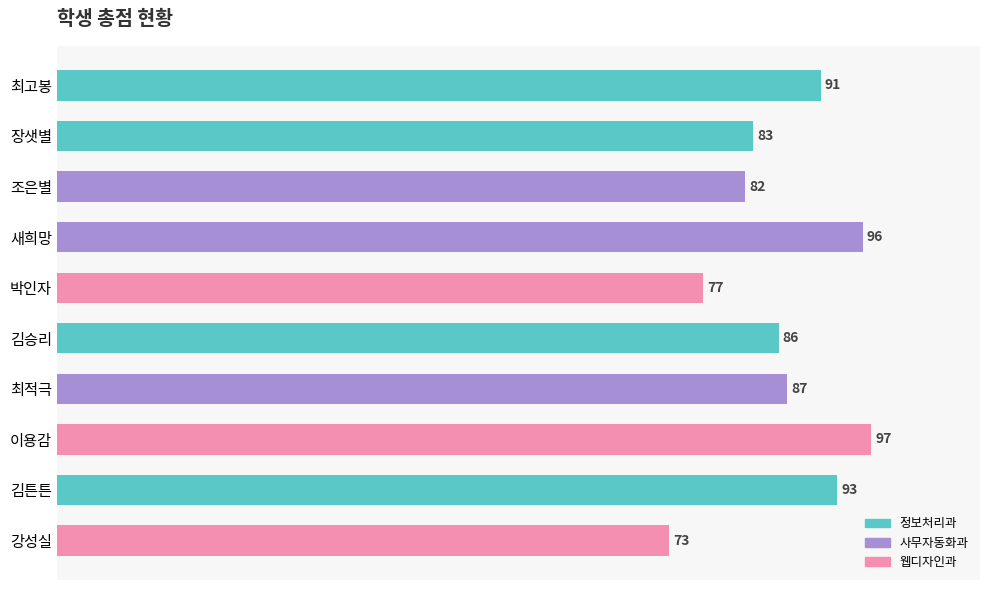

What is the difference between the second highest and second lowest values?

19